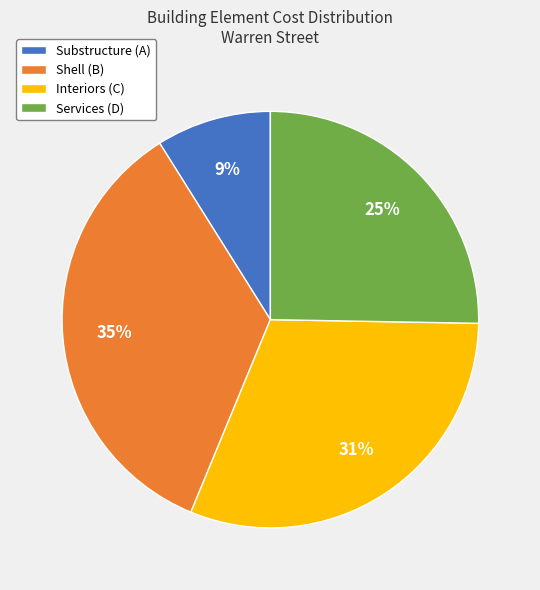

Which slice is the smallest?

Substructure (A)